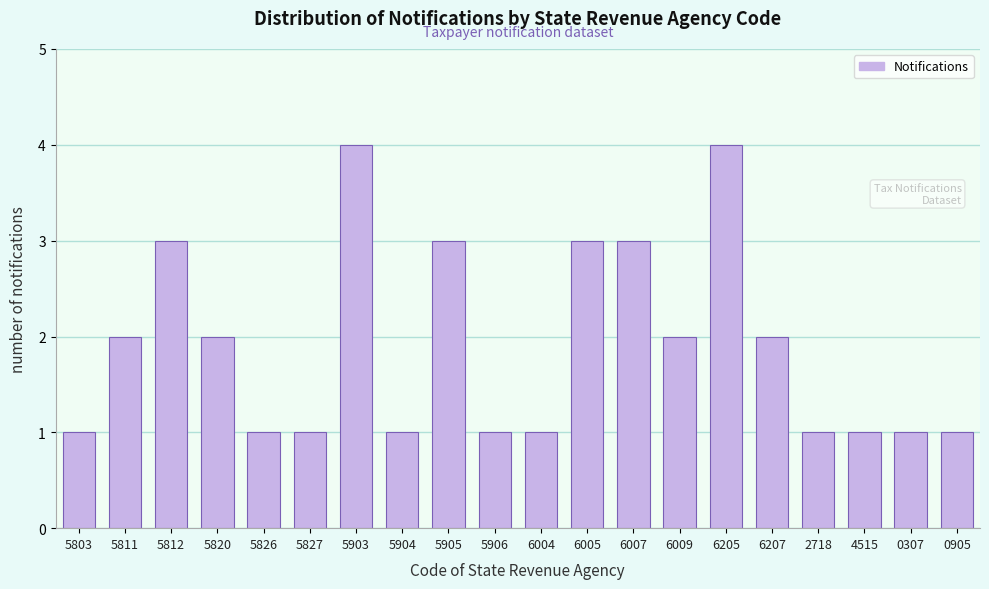

Reading left to right, list all the values displayed in this chart.

5803=1	5811=2	5812=3	5820=2	5826=1	5827=1	5903=4	5904=1	5905=3	5906=1	6004=1	6005=3	6007=3	6009=2	6205=4	6207=2	2718=1	4515=1	0307=1	0905=1